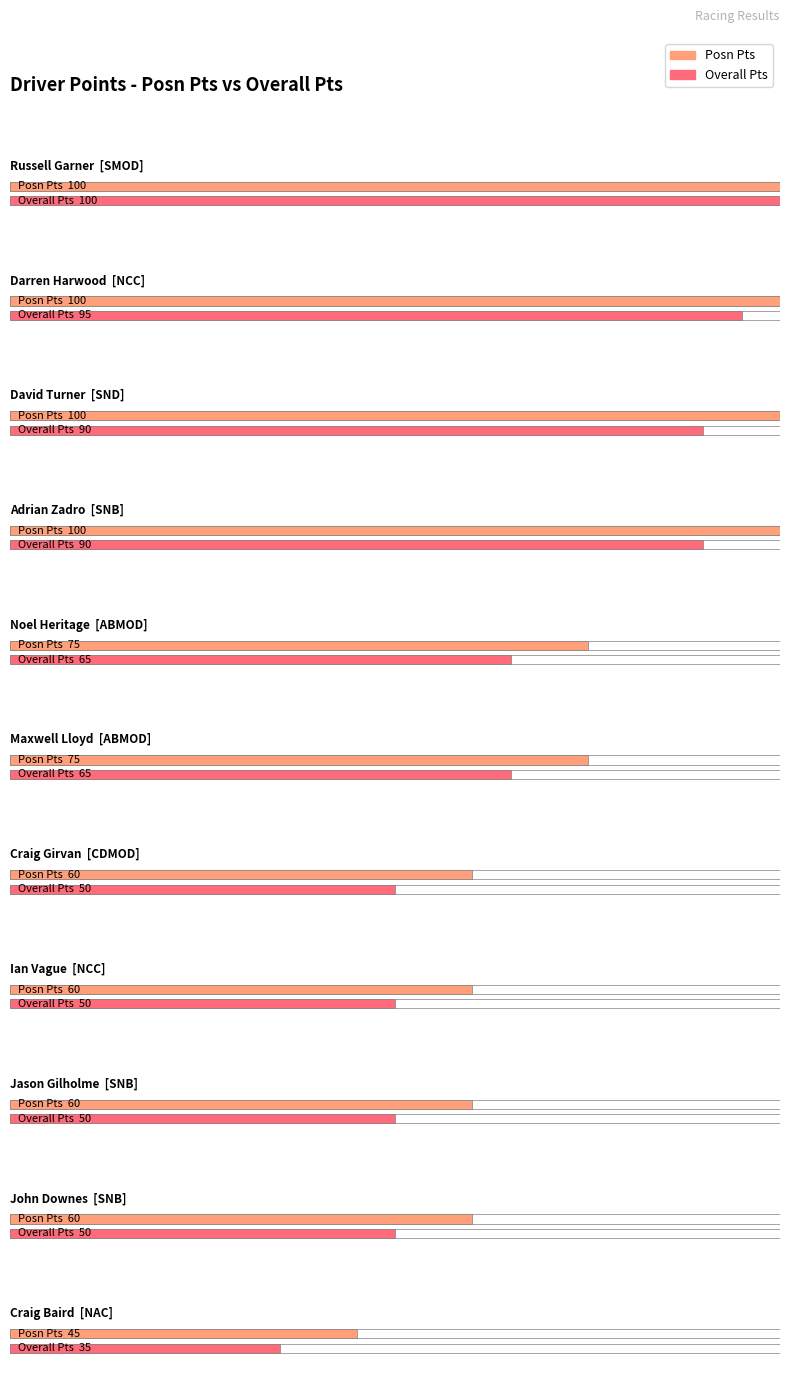

How many data points in Posn Pts are above 75?

4